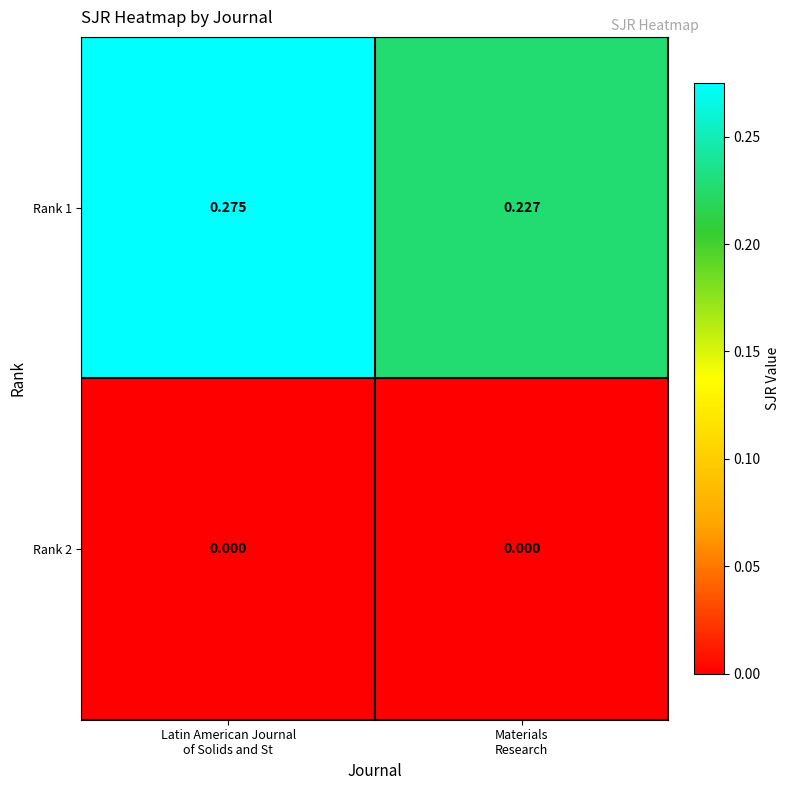

At which category is the sum across all series the highest?

Latin American Journal
of Solids and St